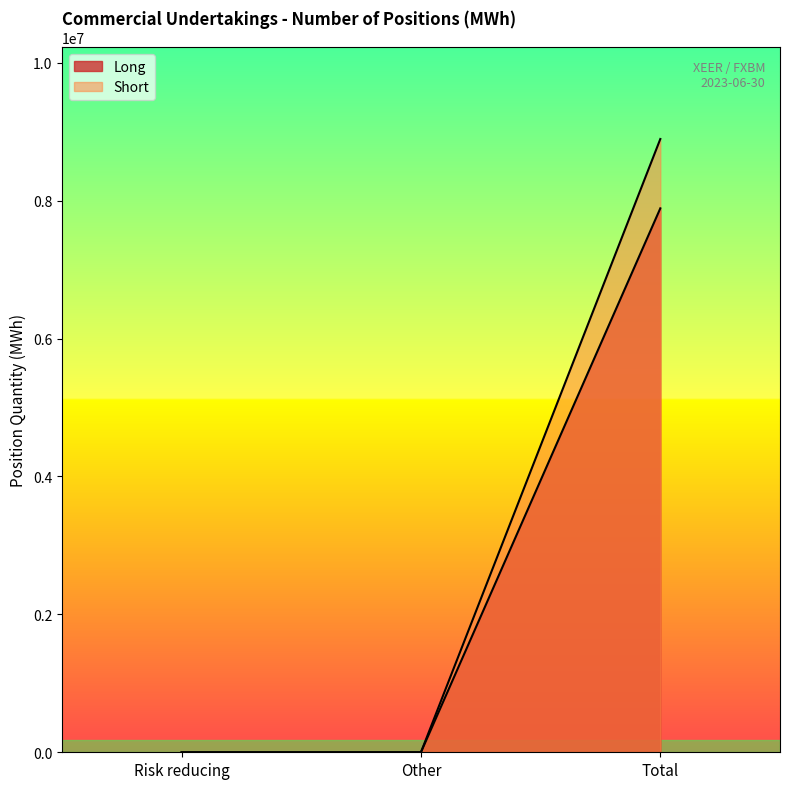

What are all the series names shown in the legend?

Long, Short